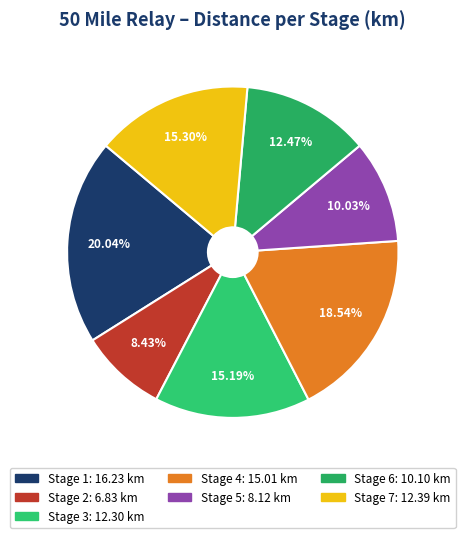

Count the number of slices in the pie.

7